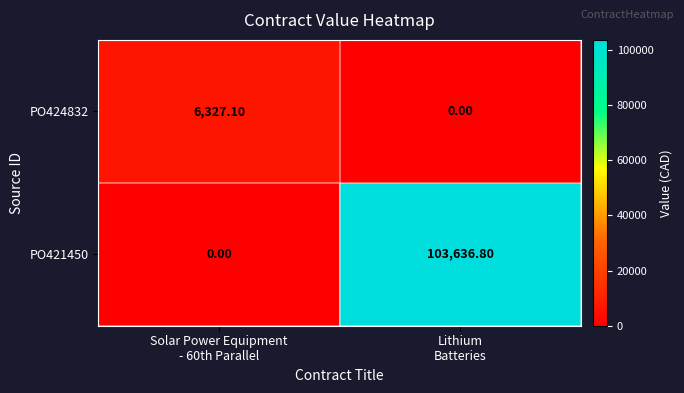

List the series in order of their peak value, highest first.

PO421450, PO424832